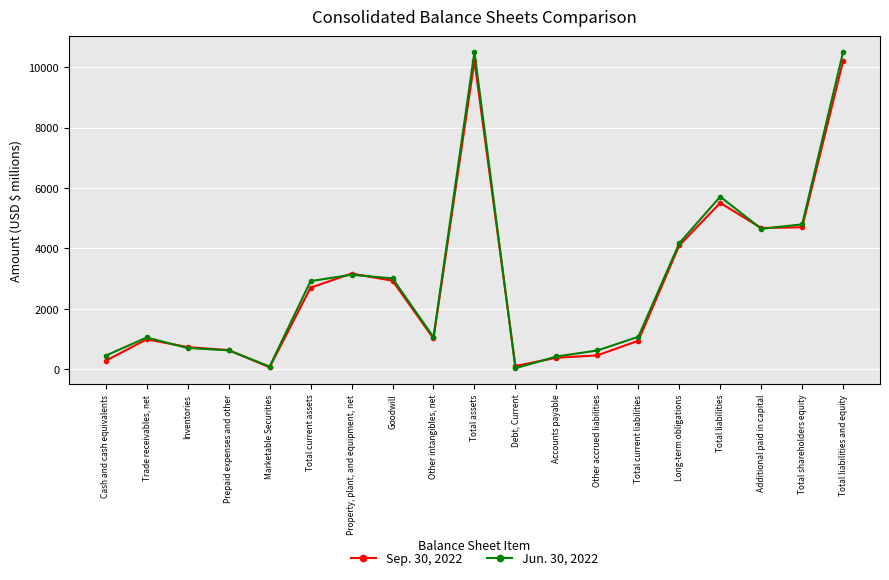

After their last crossing, which series has the higher values: Sep. 30, 2022 or Jun. 30, 2022?

Jun. 30, 2022